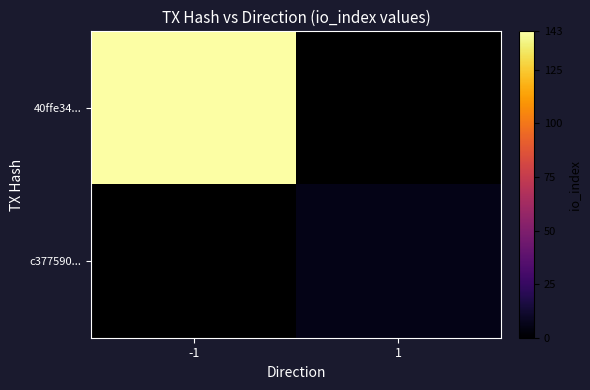

What is the highest value of the 40ffe34... series?

143.0